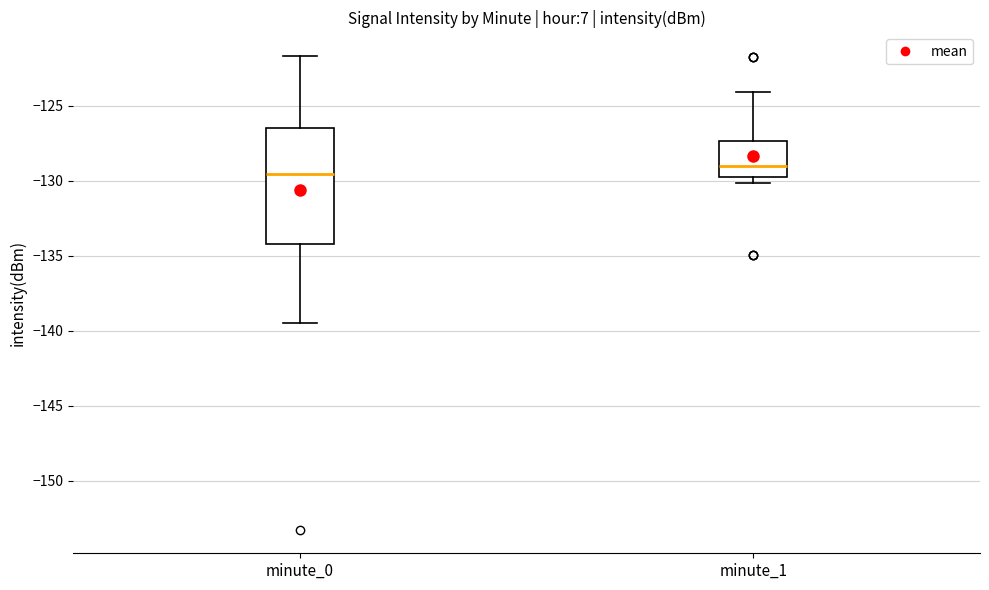

Reading left to right, read every box against the y-axis: the position of its median line, the range the box covers, and the ends of its whiskers. The values are not printed on the chart, so give them approximately, as read against the axis.

minute_0: median -129.5, box -134.0 to -126.5, whiskers -139.5 to -121.5
minute_1: median -129.0, box -130.0 to -127.5, whiskers -130.0 (just below the box's lower edge) to -124.0